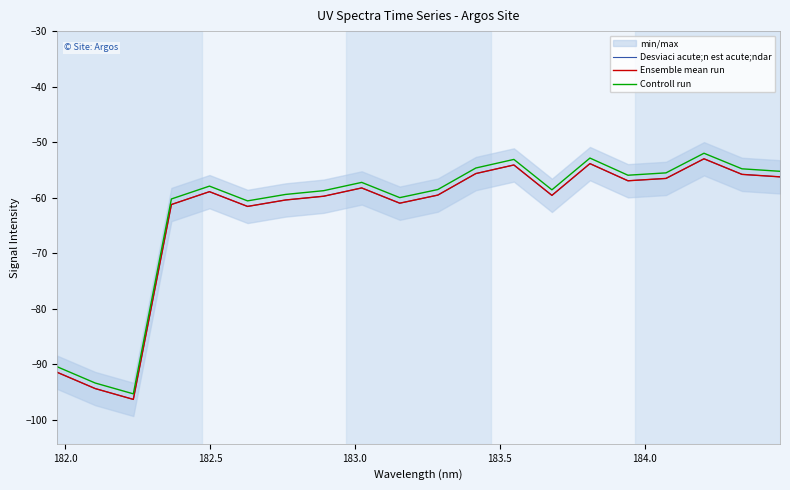

What is the total value across all series at 183.0?

-182.6